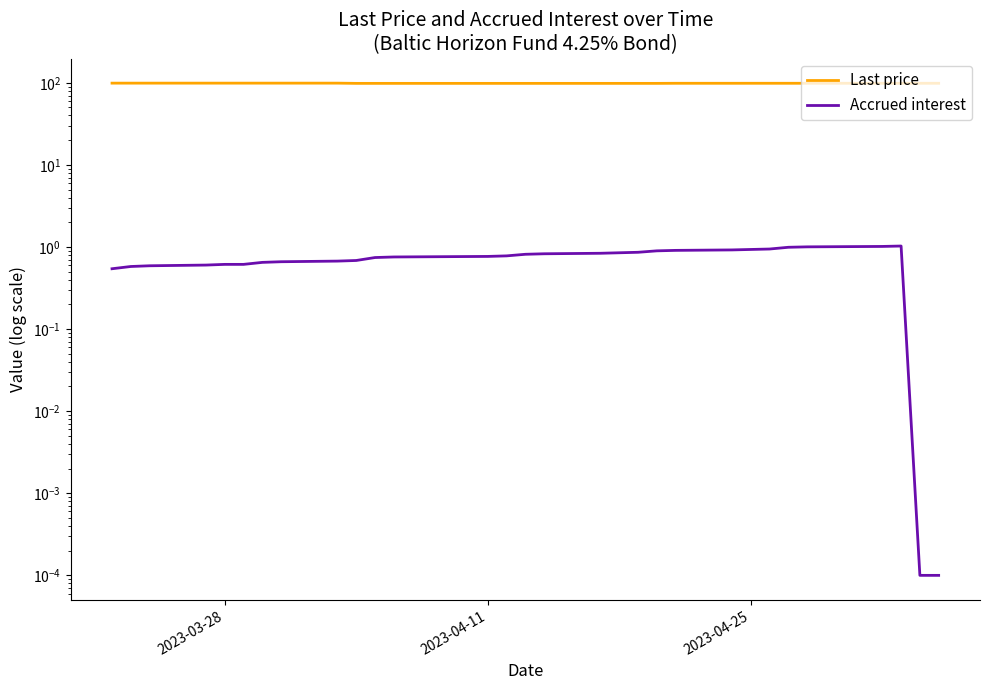

Is the value of Accrued interest at 17 greater than the value of Last price at 27?

No